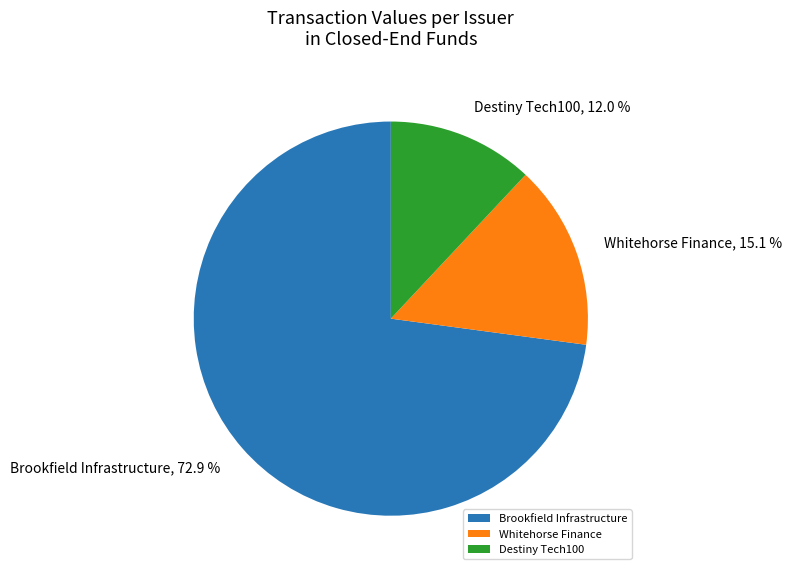

What is the smallest slice in the pie chart?

Destiny Tech100